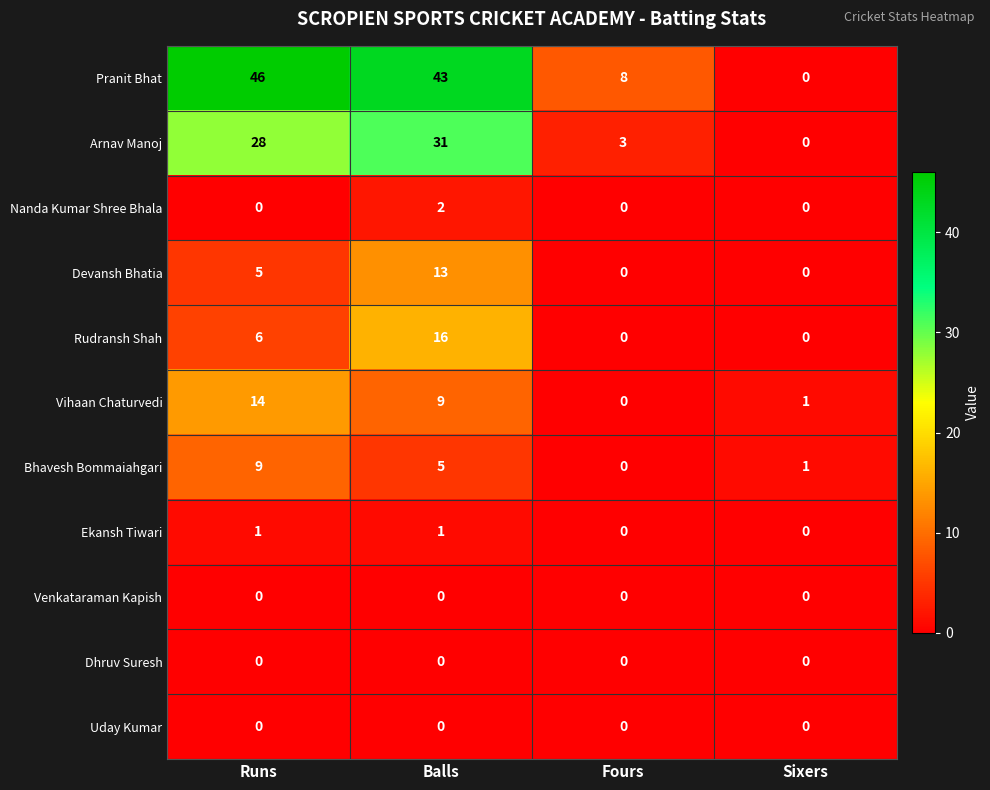

Count the number of data series in this chart.

11